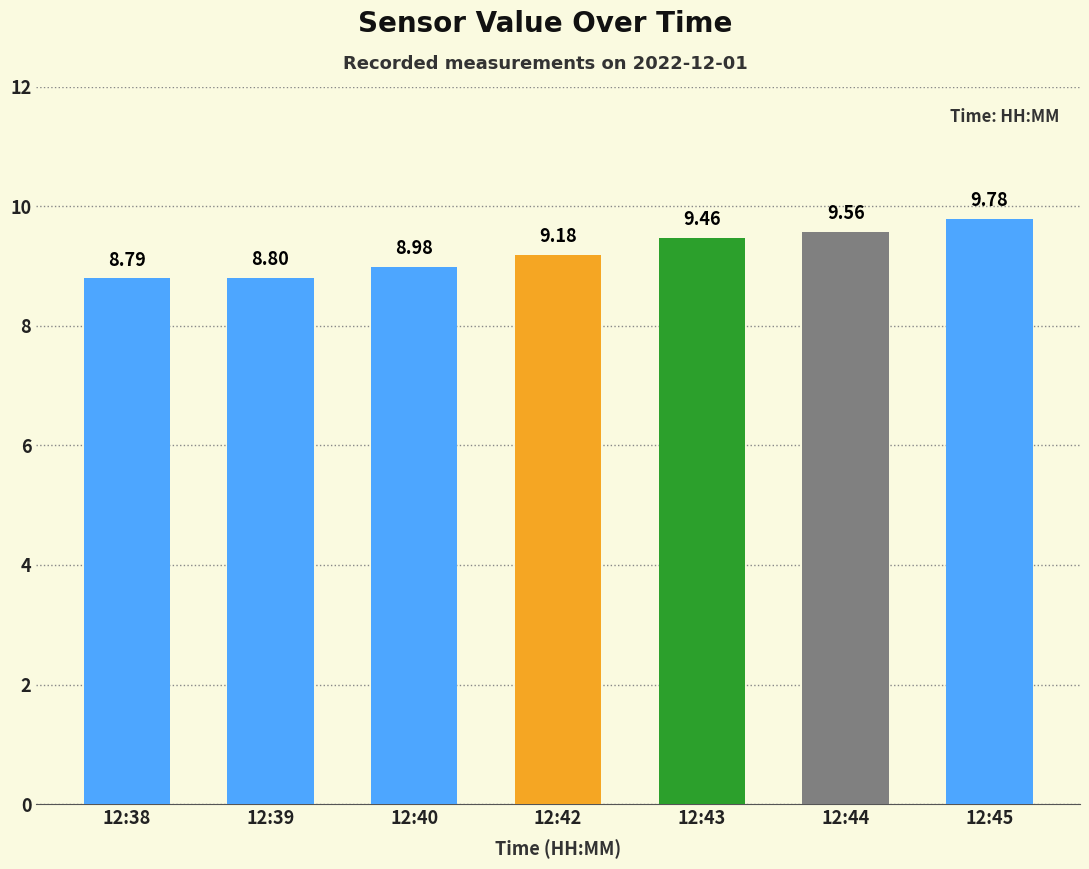

What is the greatest value displayed?

9.8